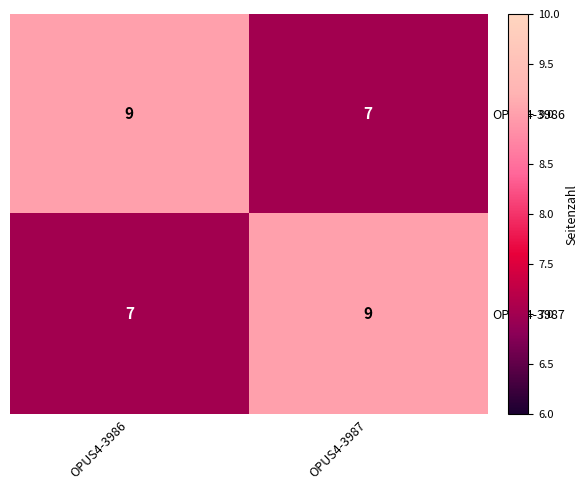

True or false: OPUS4-3987 has a value of 9 at OPUS4-3987.

True